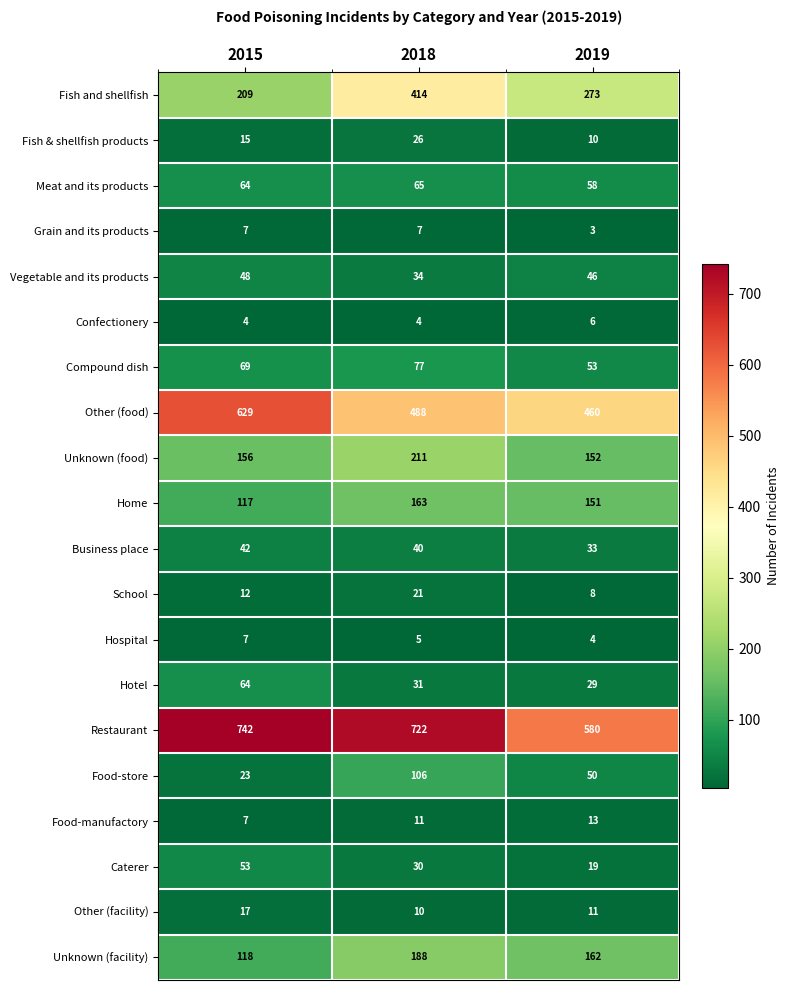

True or false: Business place has a value of 21 at 2018.

False